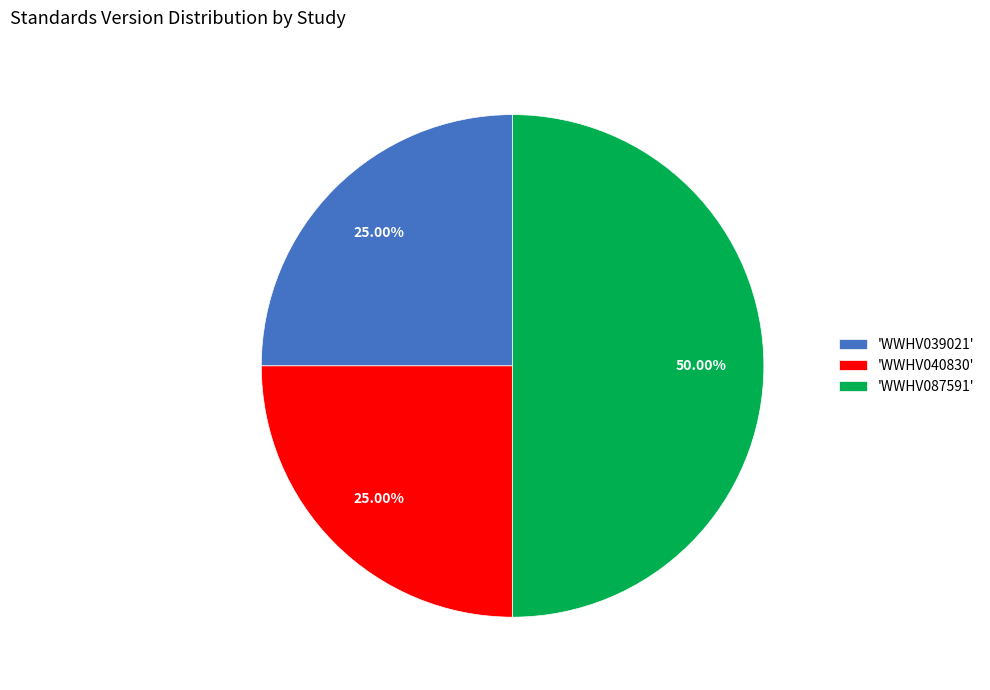

To the nearest percent, what is the average slice percentage?

33%